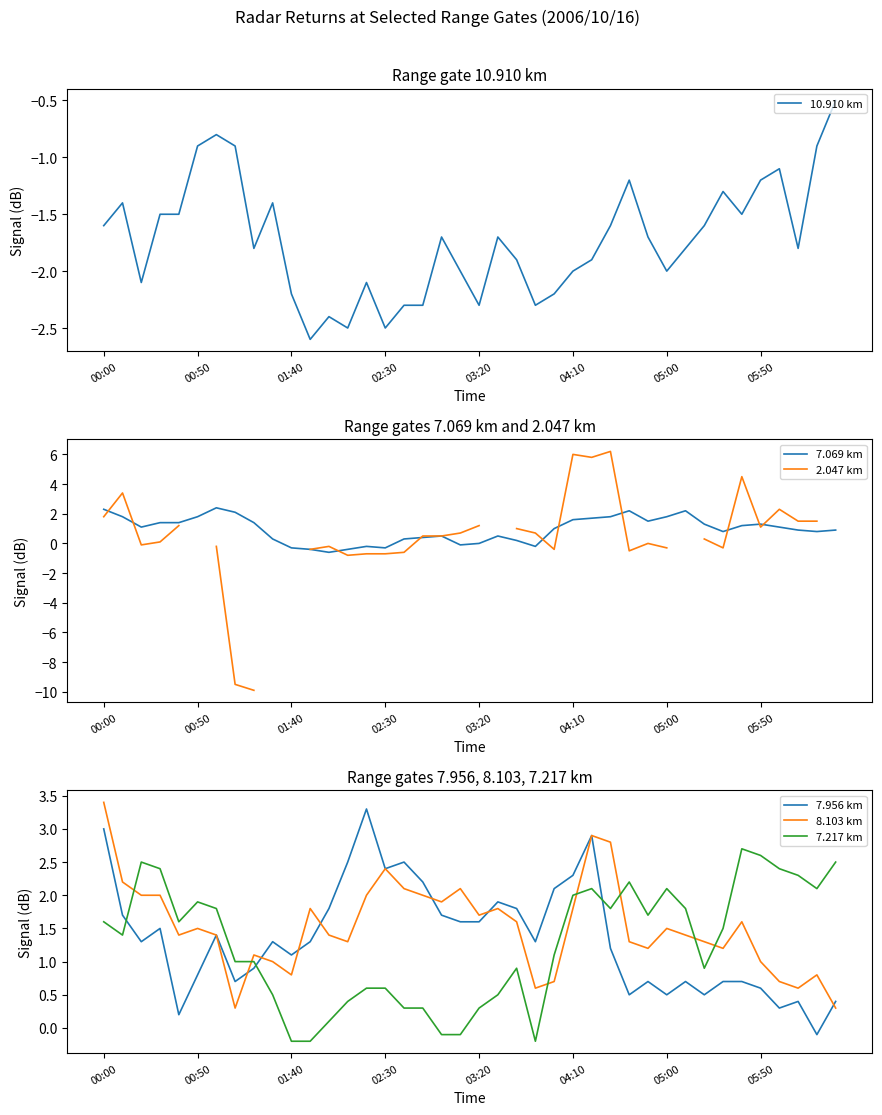

How many lines are shown in the chart?

6